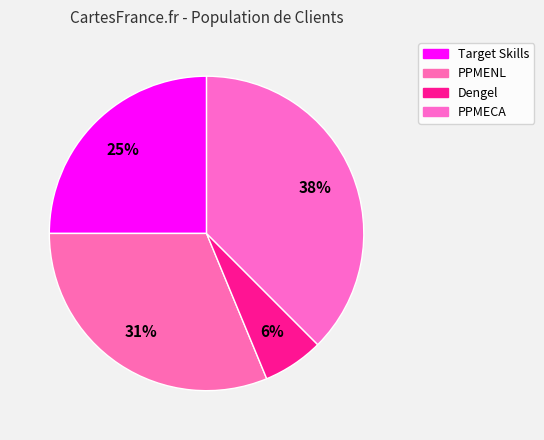

Is there any slice that represents more than half of the pie?

No